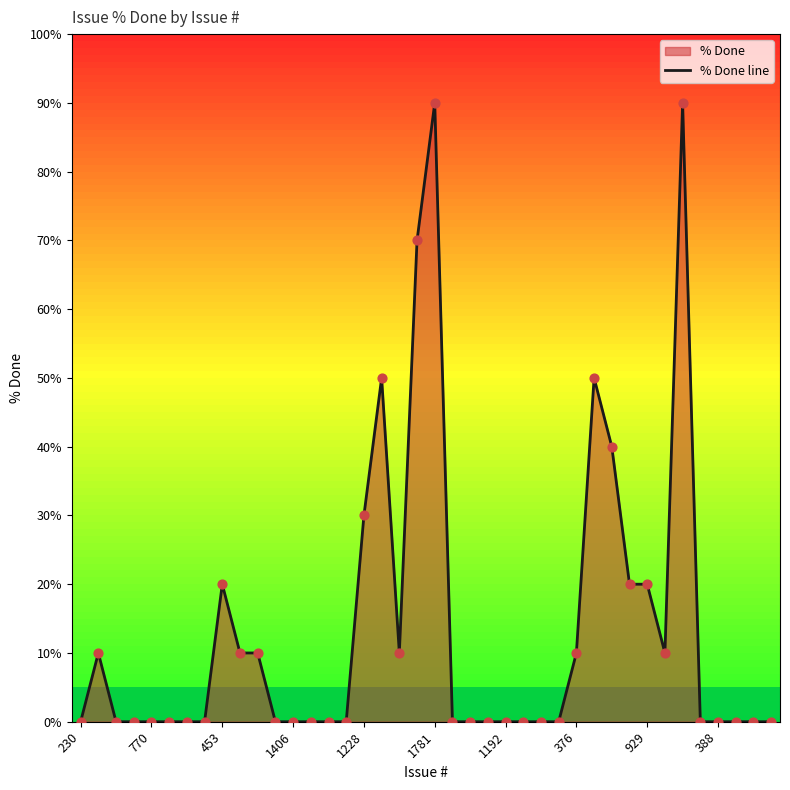

What is the difference between the maximum and minimum values?

90